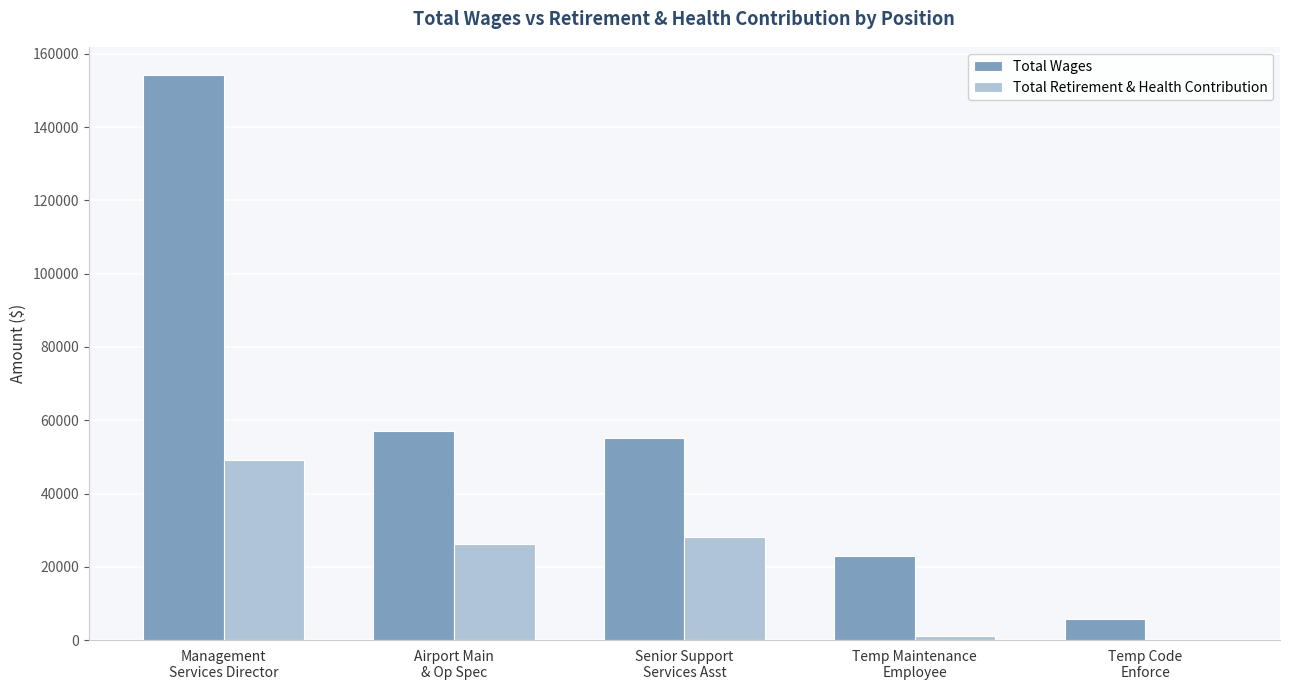

What is the sum of all Total Wages values?

294874